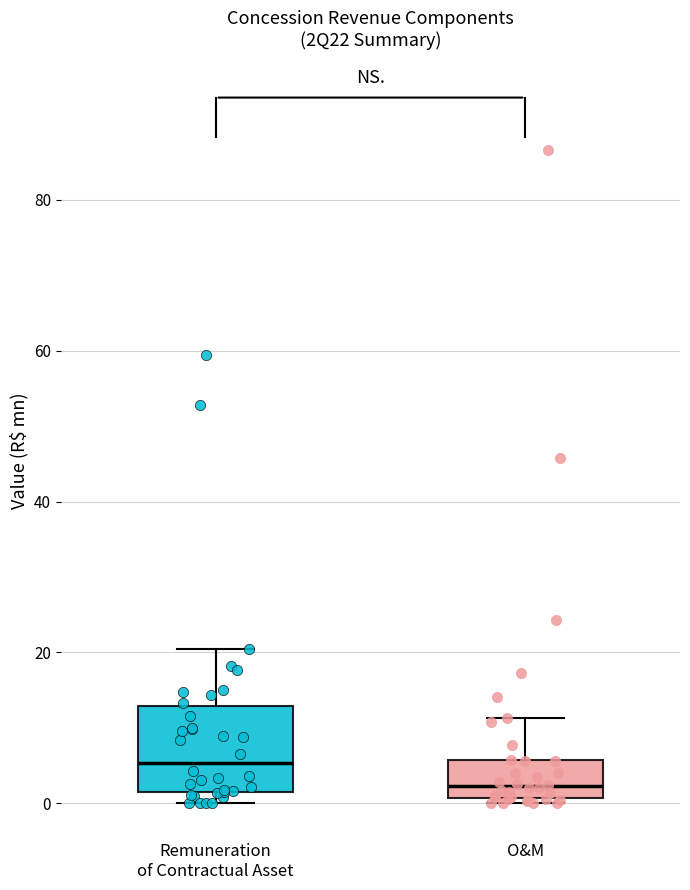

Comparing the boxes themselves (not the whiskers), which one is the tallest?

Remuneration of Contractual Asset